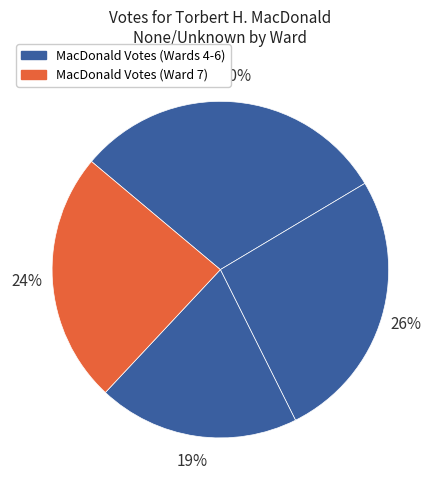

Is there a majority slice in this chart?

No